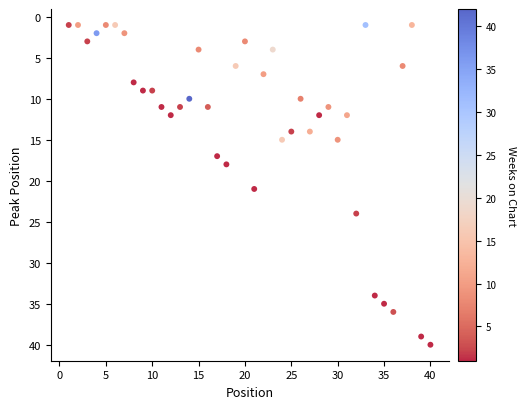

What is the range of Y values (max minus min)?

39